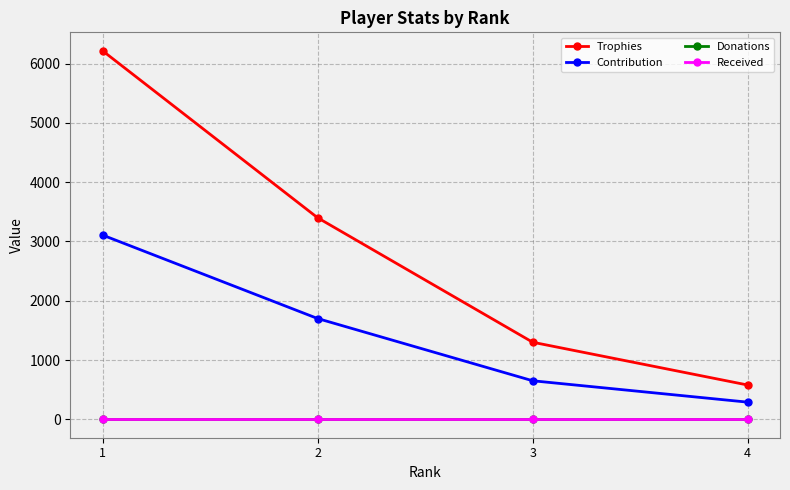

How many series are shown in this chart?

4